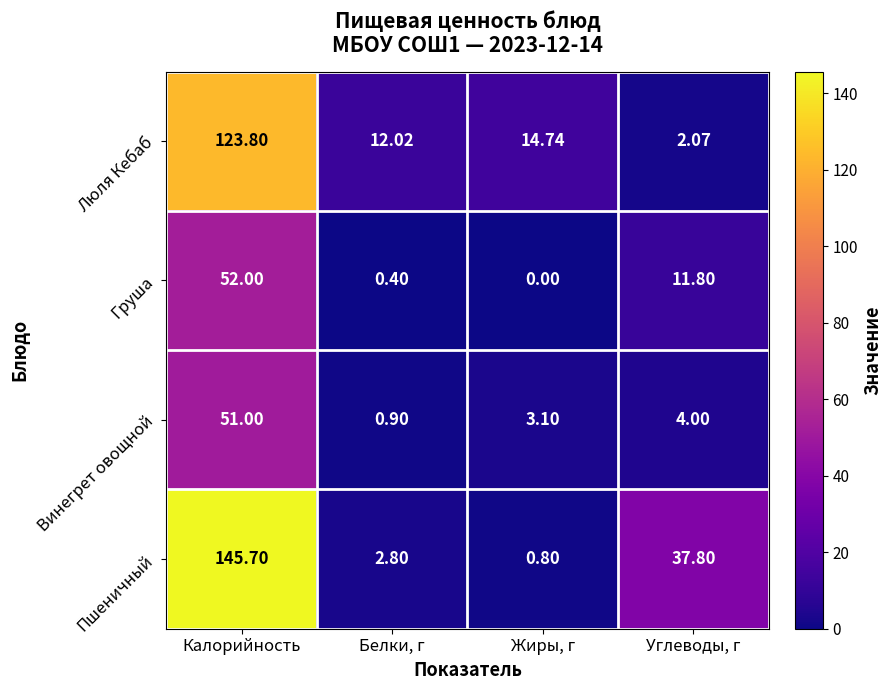

Where is Груша nearest to the value 26?

Углеводы, г